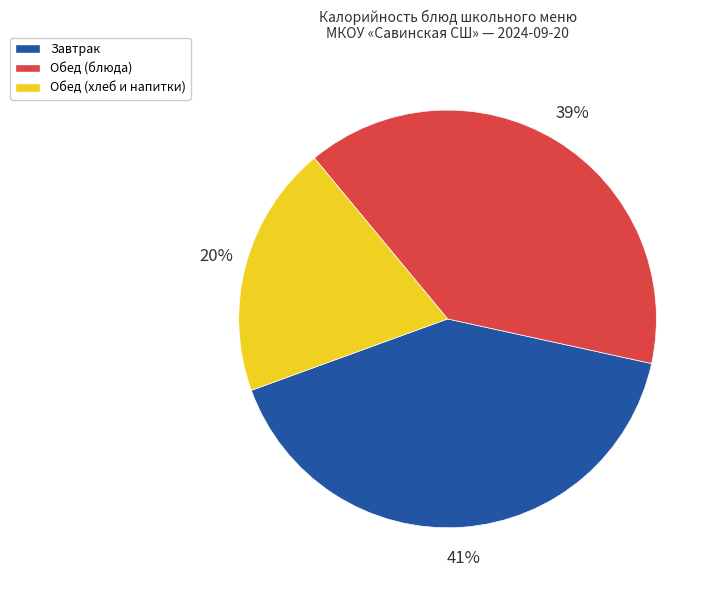

To the nearest percent, what is the average slice percentage?

33%